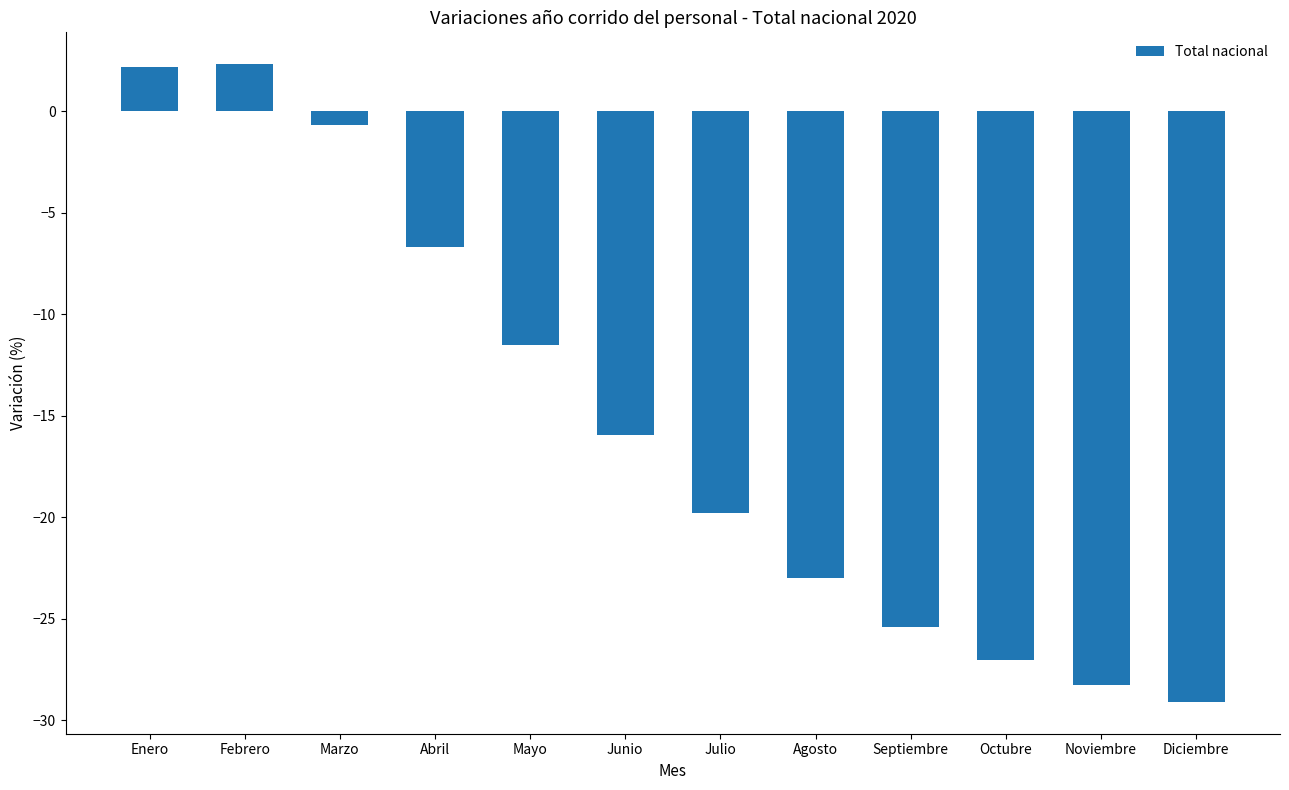

How many values are below -15?

7